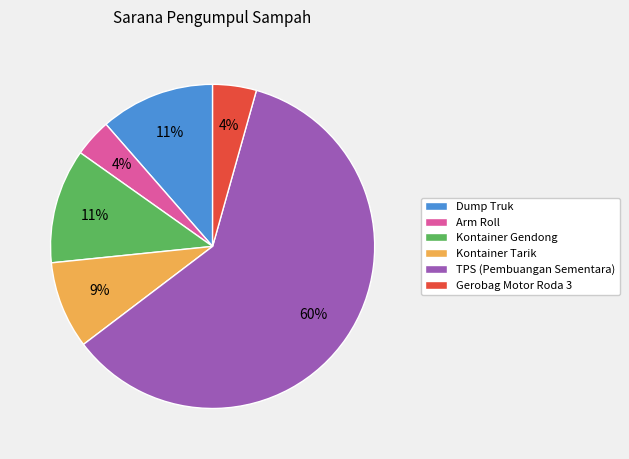

What is the largest slice in the pie chart?

TPS (Pembuangan Sementara)